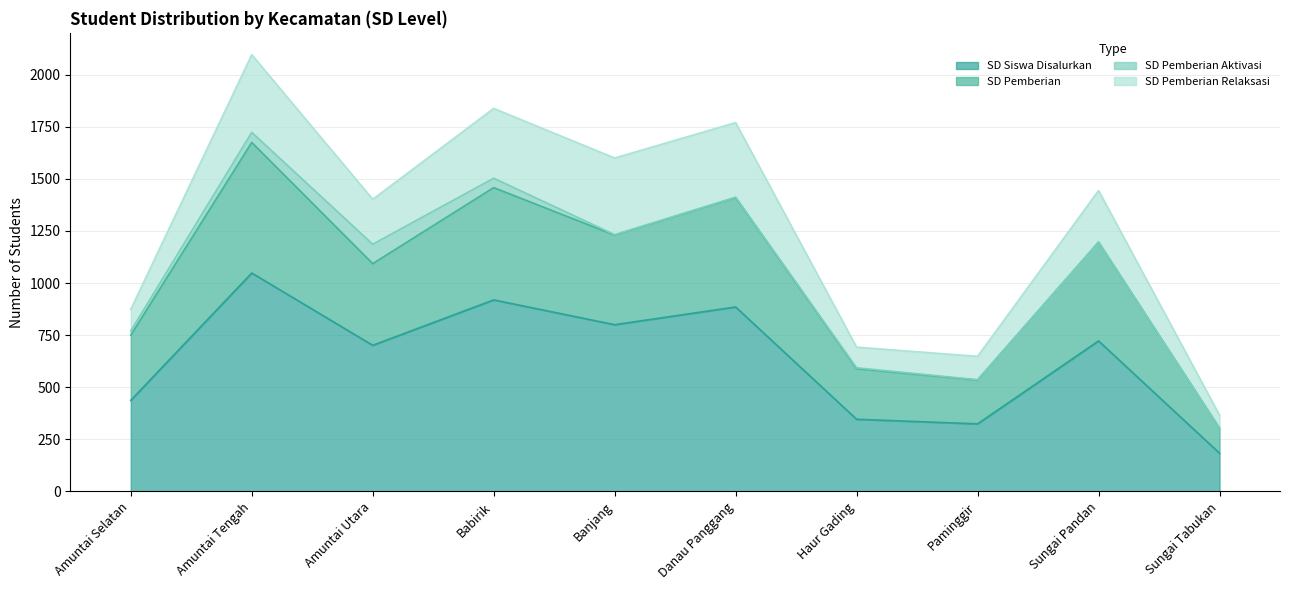

Which category has the highest value in the SD Siswa Disalurkan series?

Amuntai Tengah